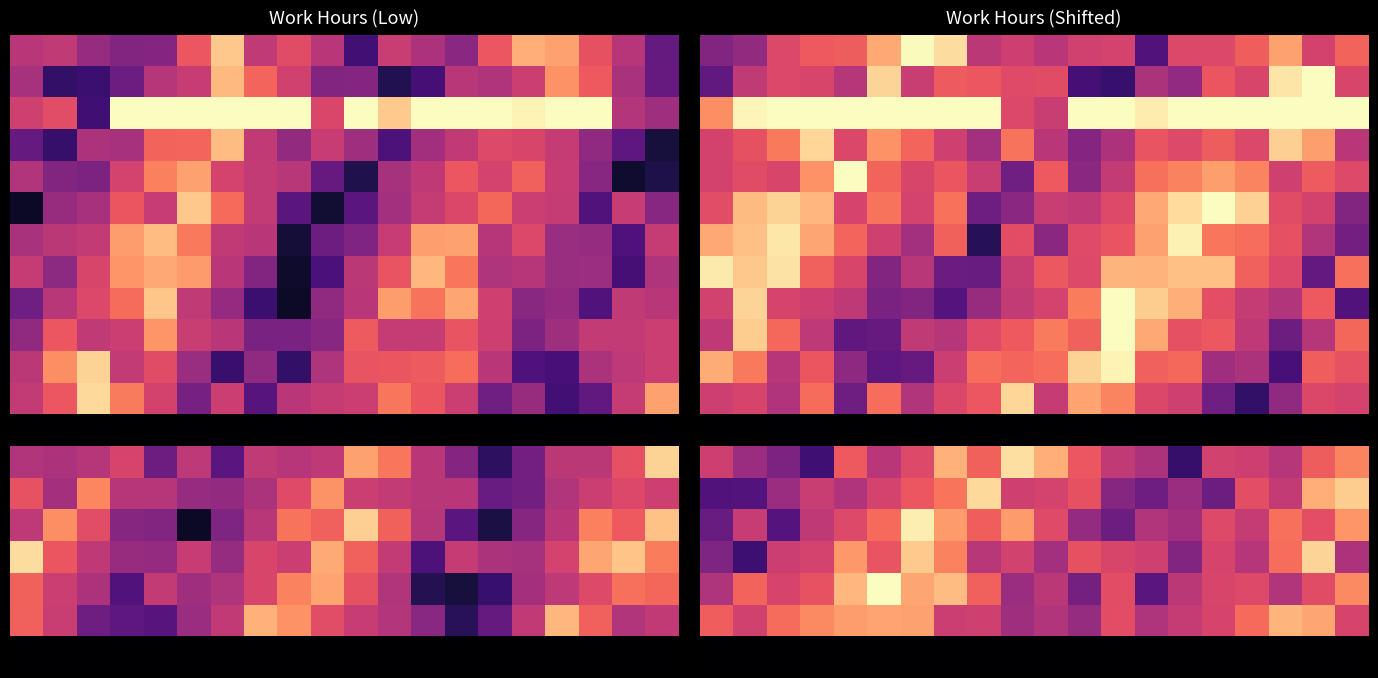

What is the total value across all series at 4?

282.9